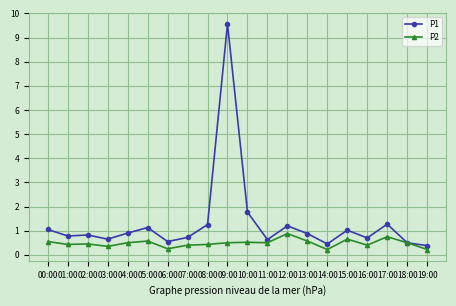

At which category is the sum across all series the highest?

09:00